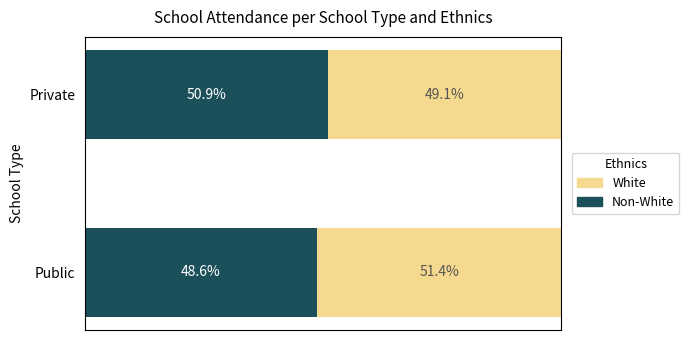

What are all the series names shown in the legend?

White, Non-White